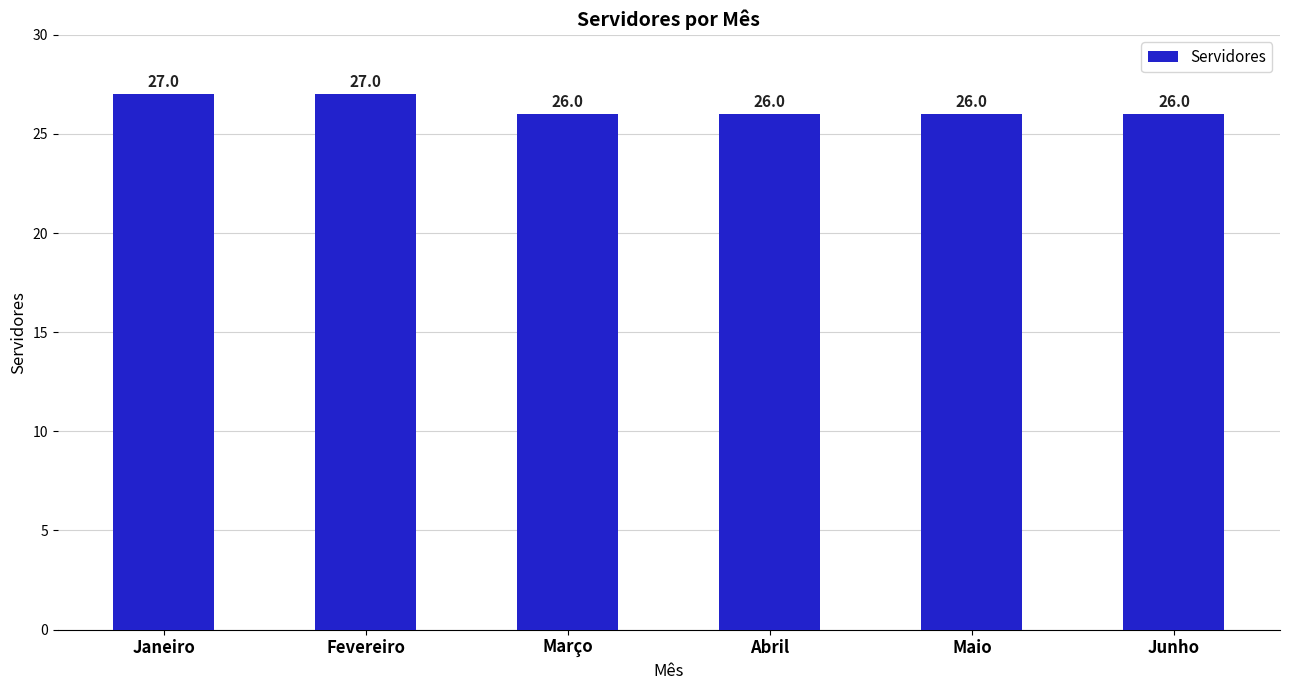

Reading left to right, list all the values displayed in this chart.

Janeiro=27	Fevereiro=27	Março=26	Abril=26	Maio=26	Junho=26